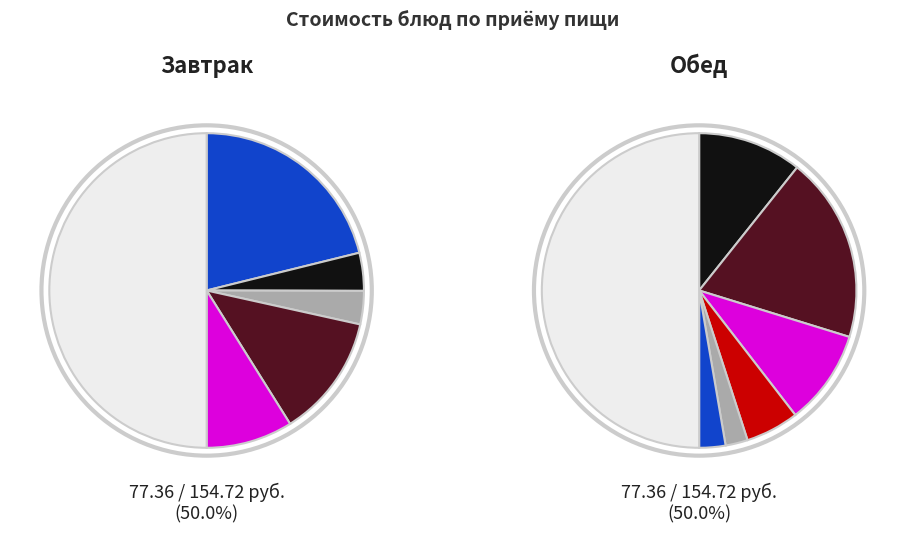

Is it true that Чай с лимоном is 5% of the pie?

True